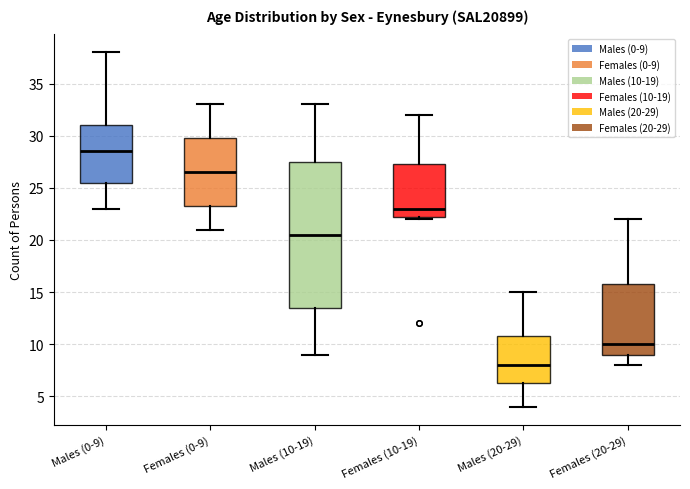

Comparing the boxes themselves (not the whiskers), which one is the tallest?

Males (10-19)